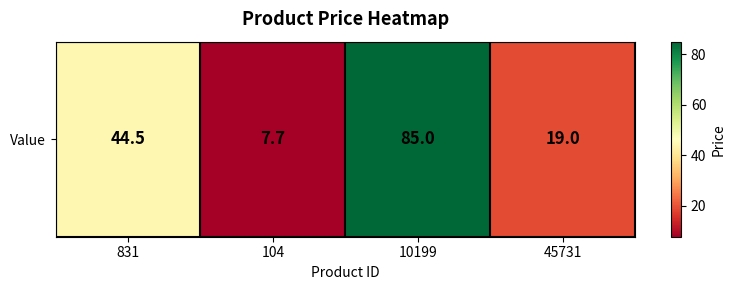

What is the sum of all values?

156.2